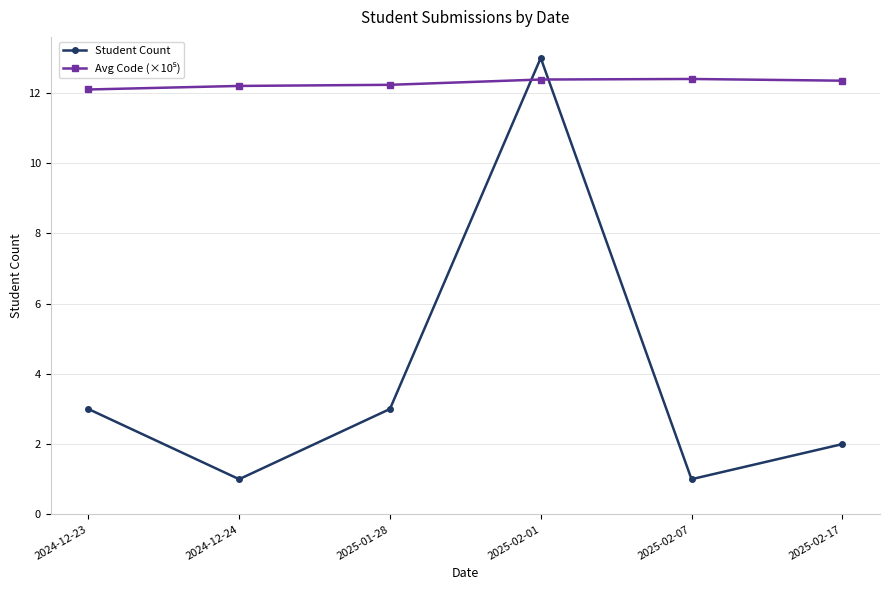

Between 2025-01-28 and 2025-02-07, which series saw the biggest shift?

Student Count